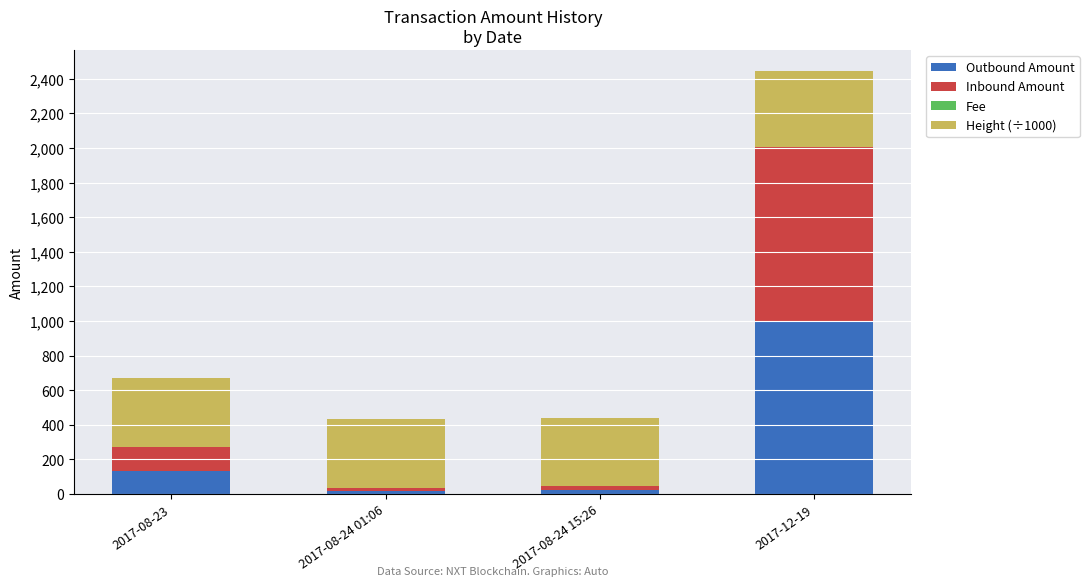

How many categories are shown in the chart?

4